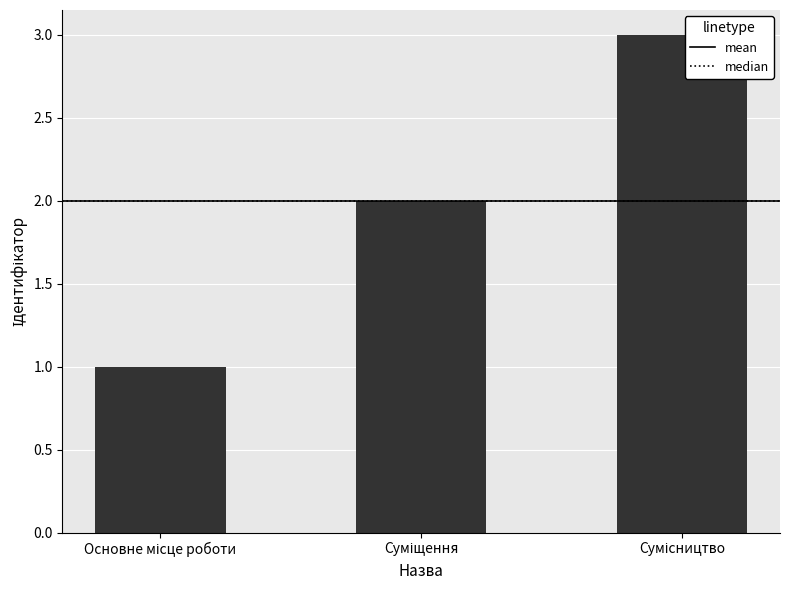

What is the sum of all values?

6